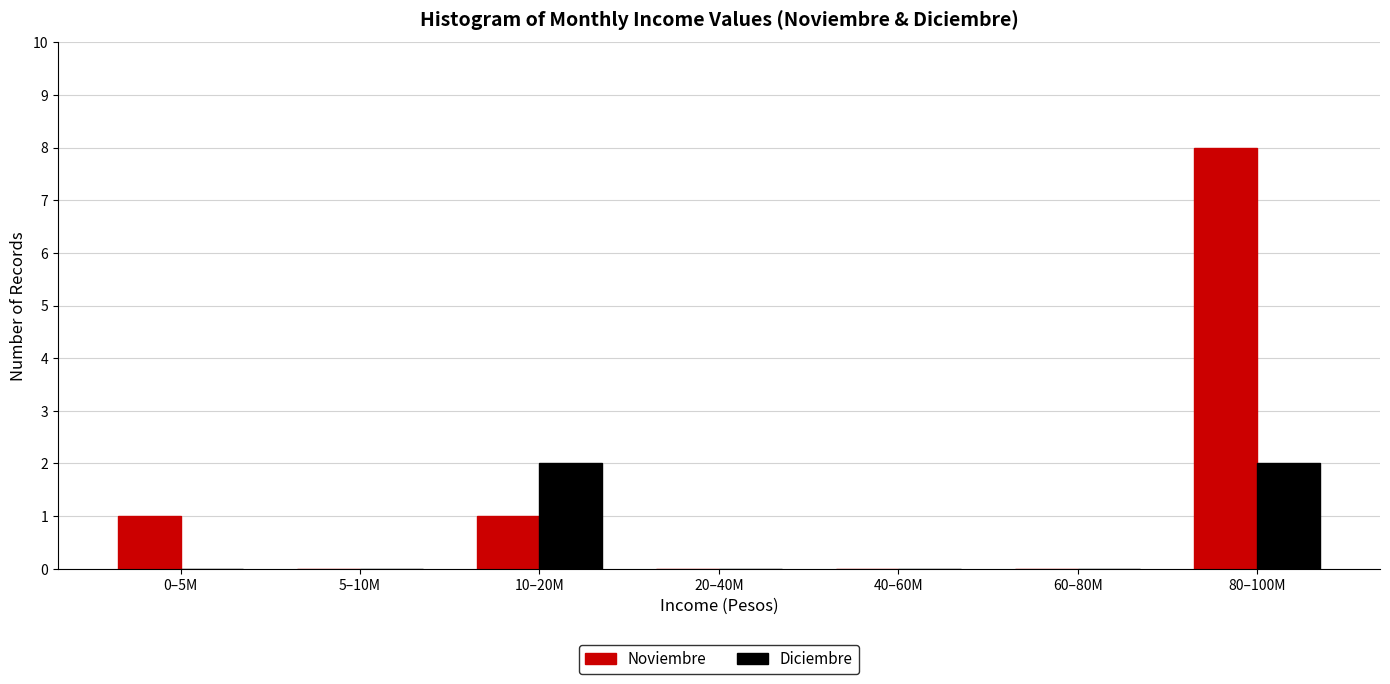

Reading left to right, transcribe all the data shown in this chart.

Noviembre: 0–5M=1	5–10M=0	10–20M=1	20–40M=0	40–60M=0	60–80M=0	80–100M=8
Diciembre: 0–5M=0	5–10M=0	10–20M=2	20–40M=0	40–60M=0	60–80M=0	80–100M=2